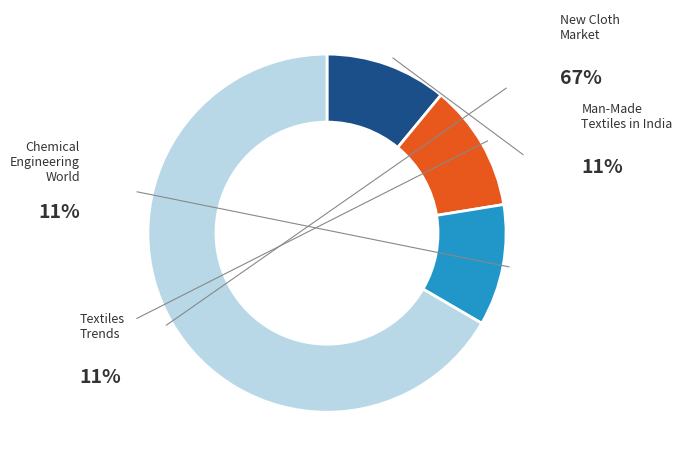

Does any single category account for the majority?

Yes